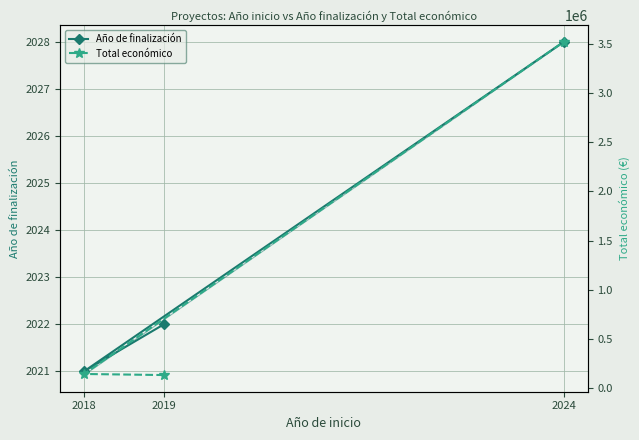

What is the sum of the Año de finalización values at 2019 and 2018?

4043